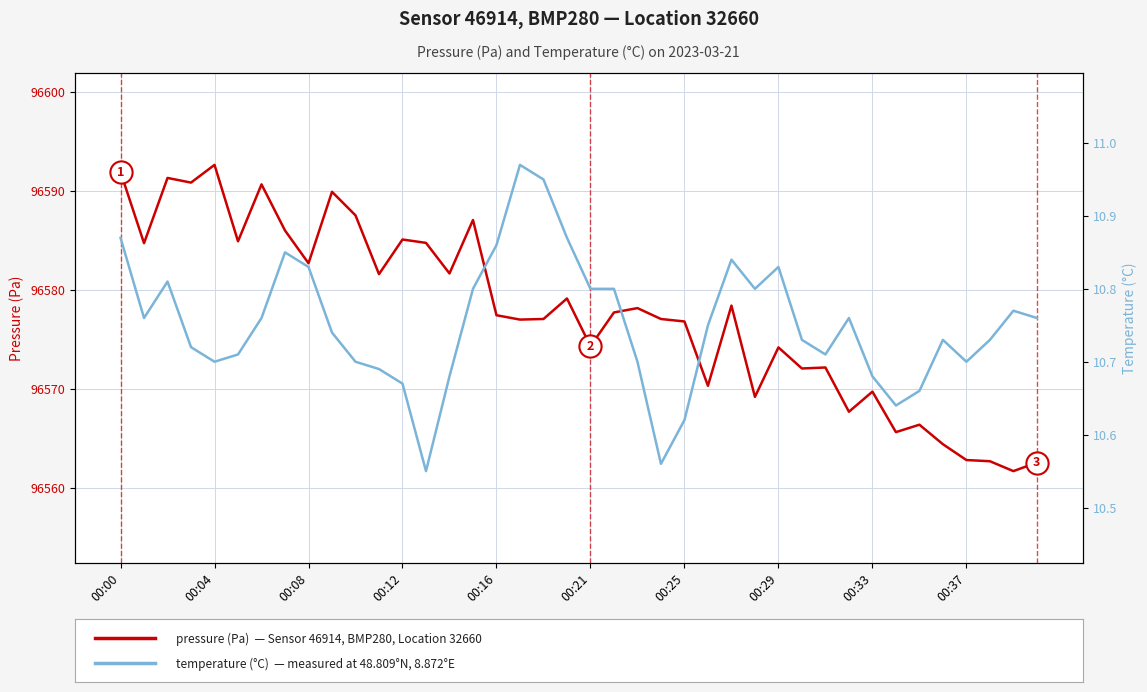

True or false: temperature (°C) has more than 2 interior local peaks.

True